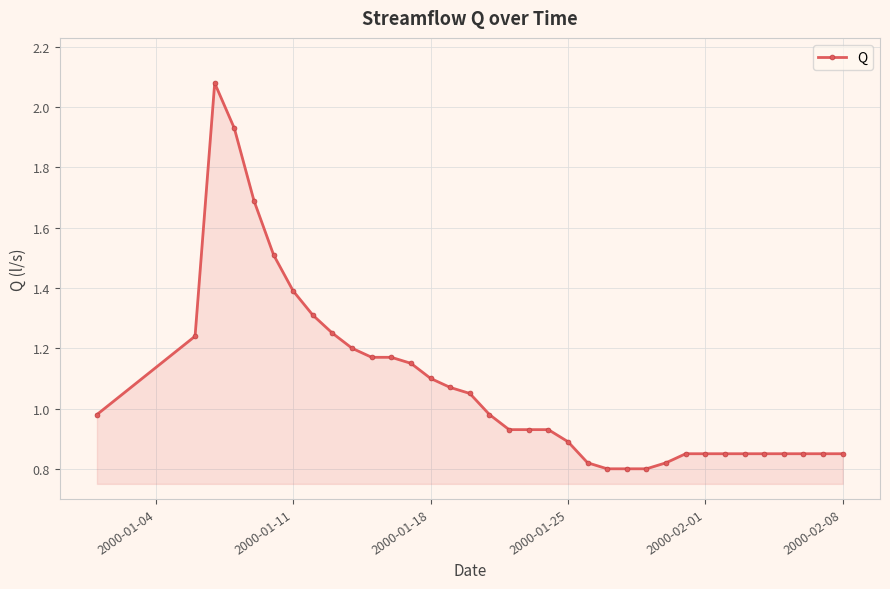

What is the difference between the maximum and minimum values?

1.3